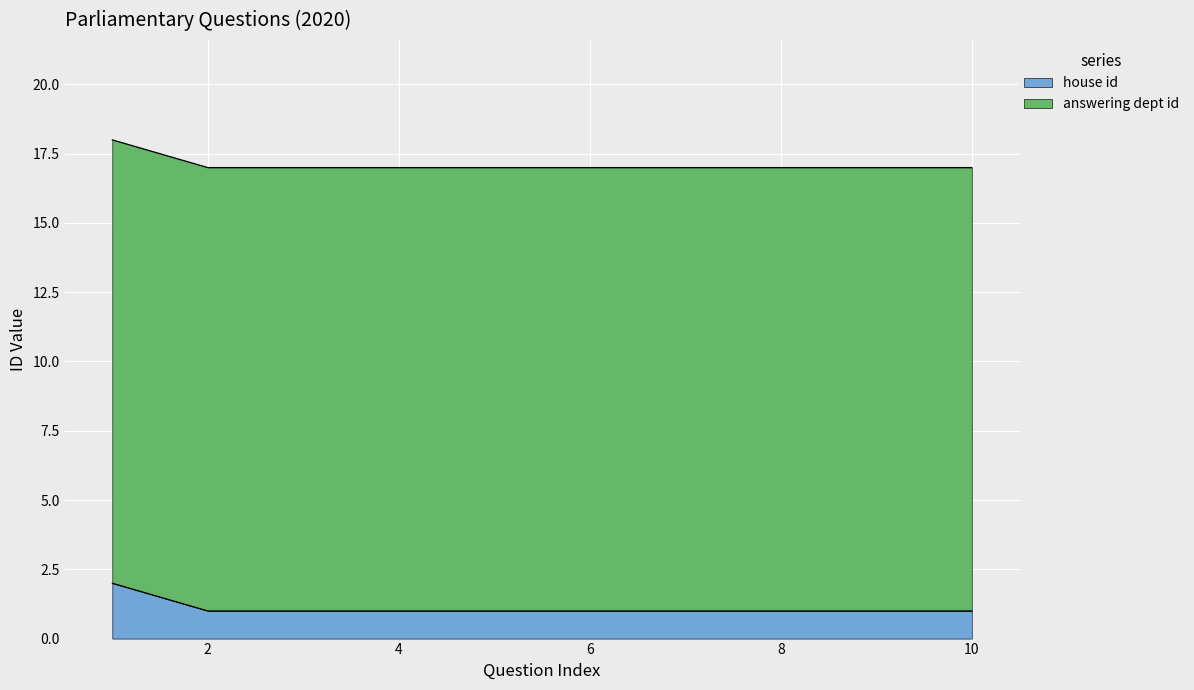

What is the total value across all series at 8?

17